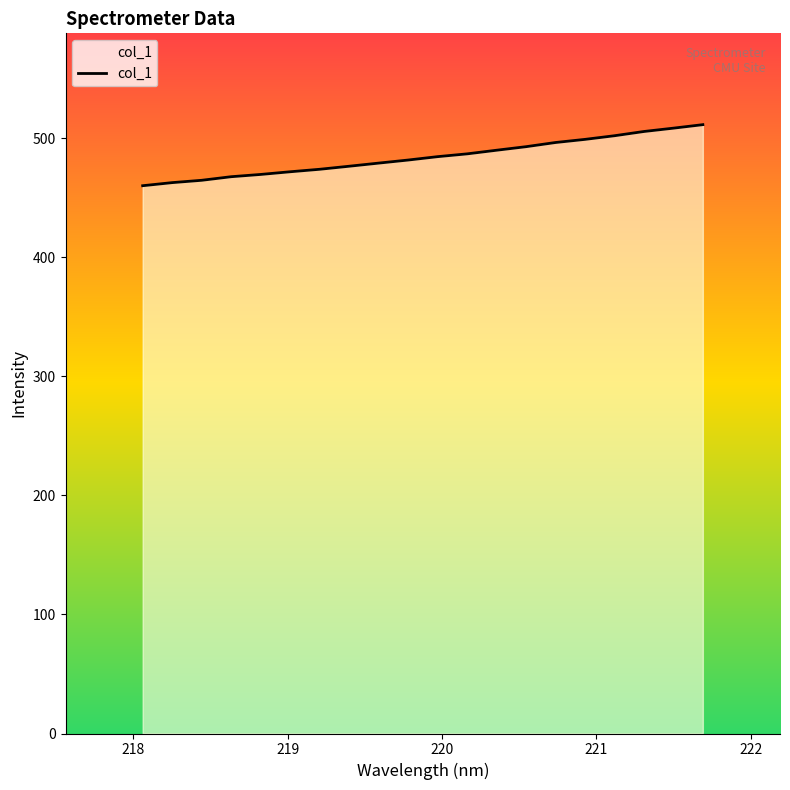

What is the average value?

484.3